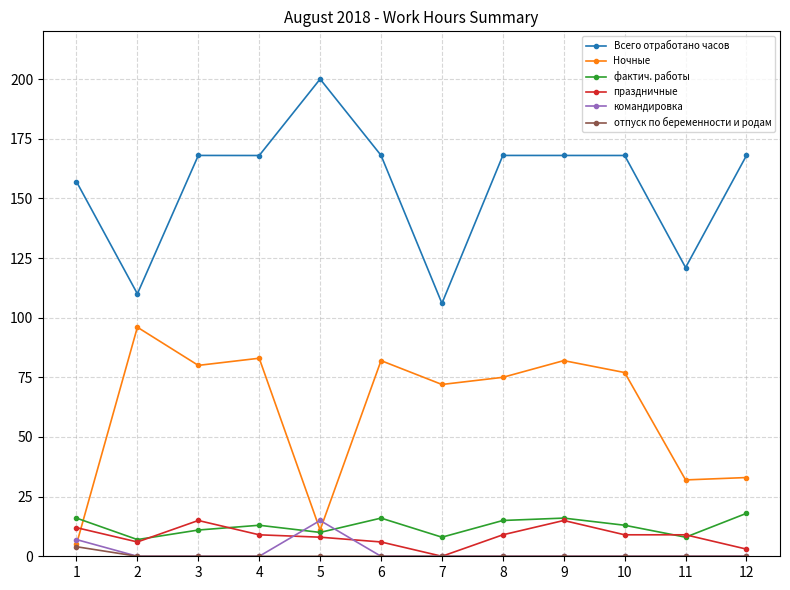

How many праздничные values are between 6 and 12?

8